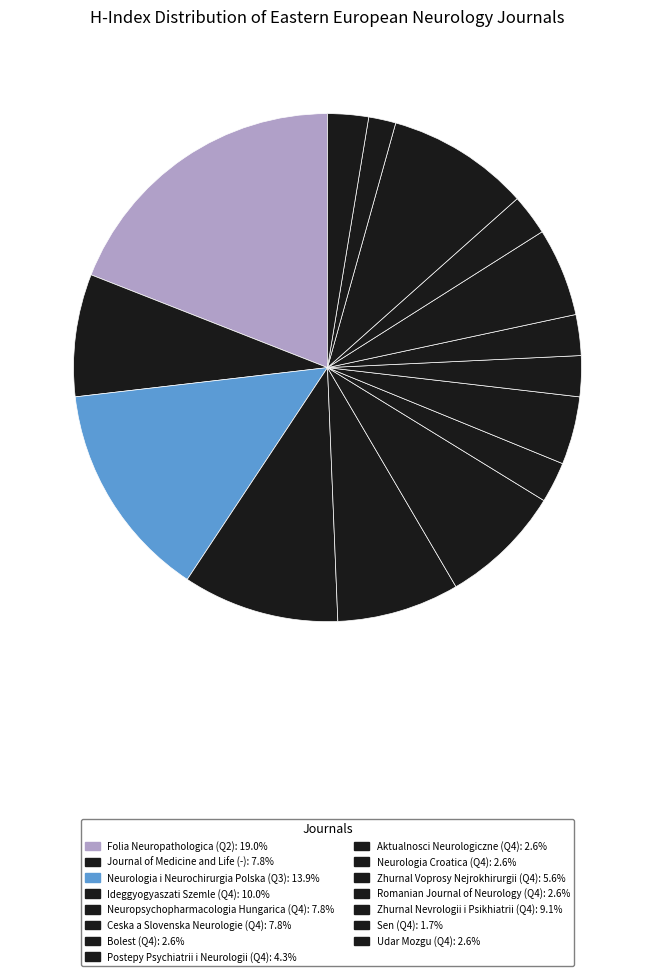

How many slices are in this pie chart?

15